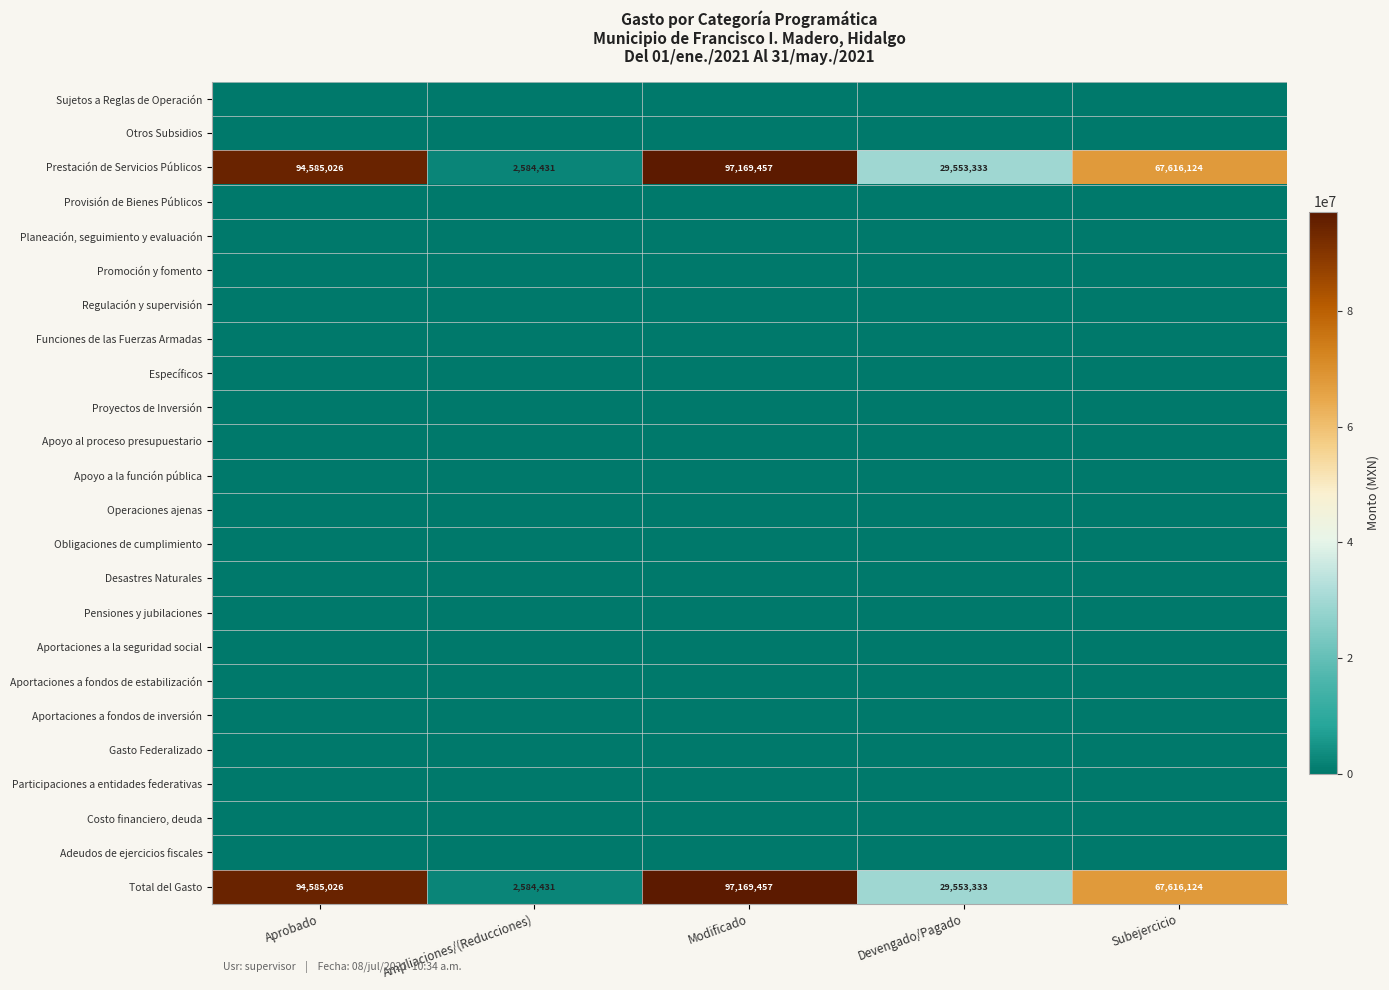

What is the sum of the Total del Gasto values at Devengado/Pagado and Subejercicio?

97169457